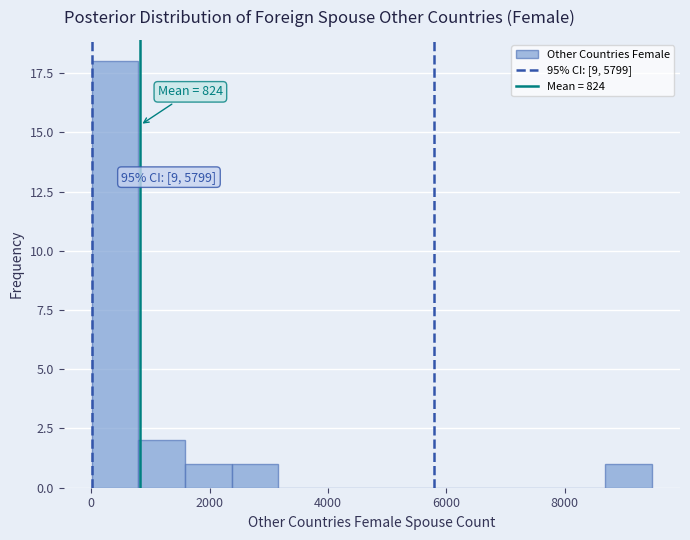

Around what value on the x-axis is the tallest bar? Give the approximate position of its centre, as read against the axis.

400